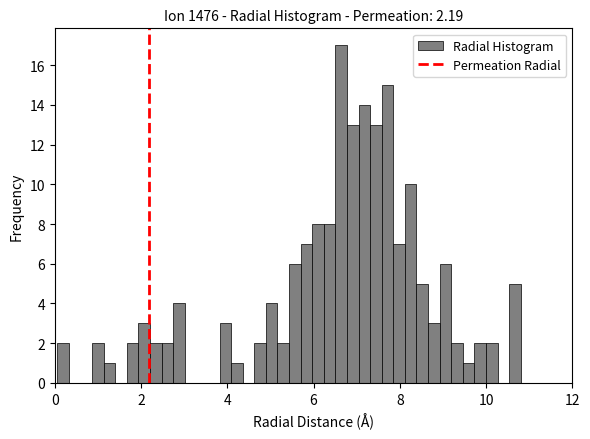

Read against the x-axis, roughly where is the centre of the tallest bar?

6.6